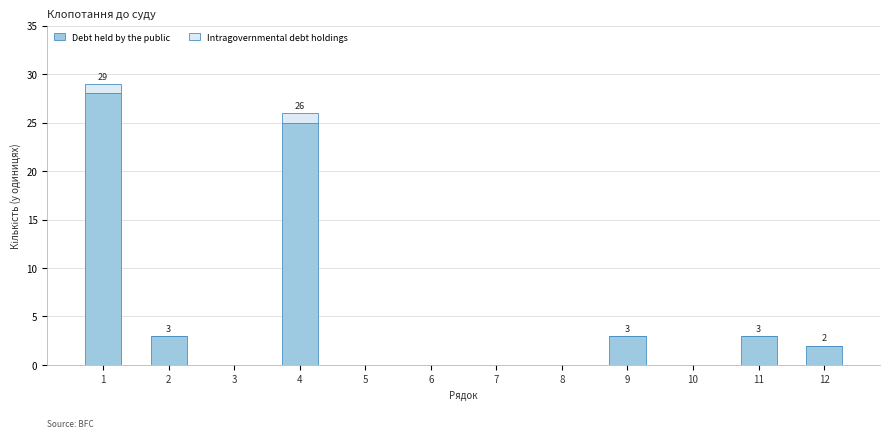

The value of Debt held by the public at 1 is 28. True or false?

True